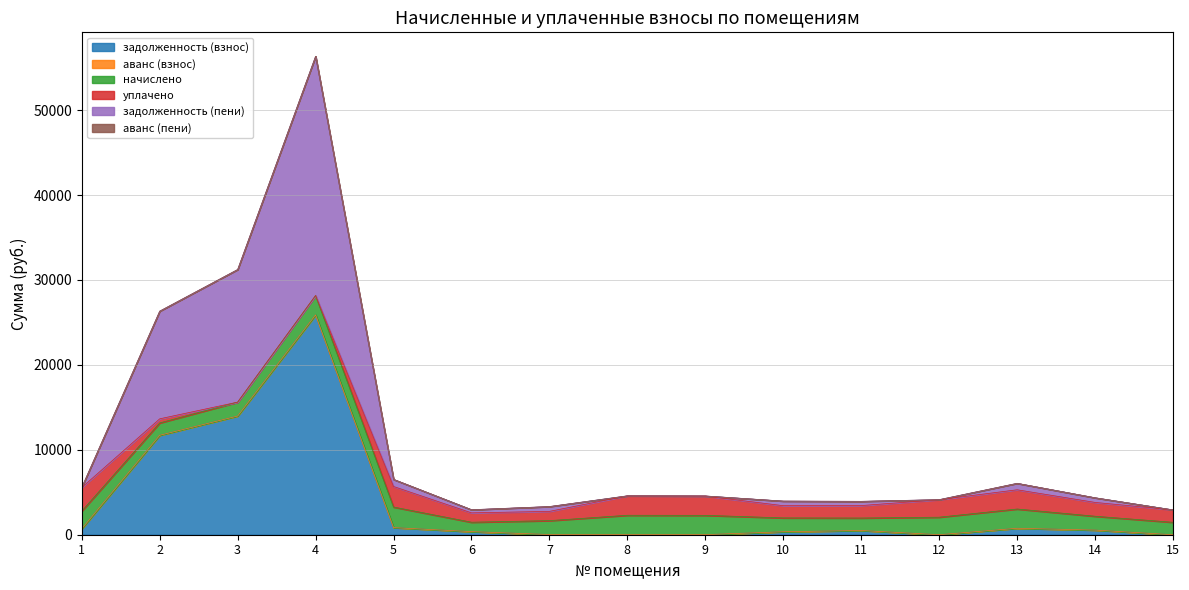

Where is the first local minimum for задолженность (пени)?

6